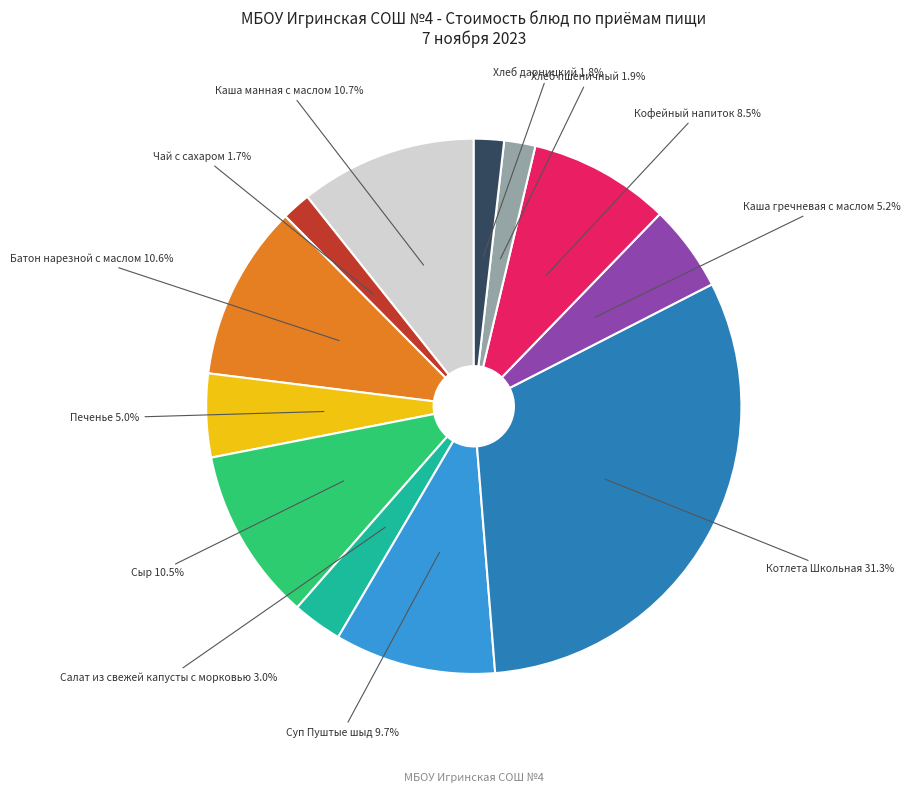

What is the largest slice in the pie chart?

Котлета Школьная